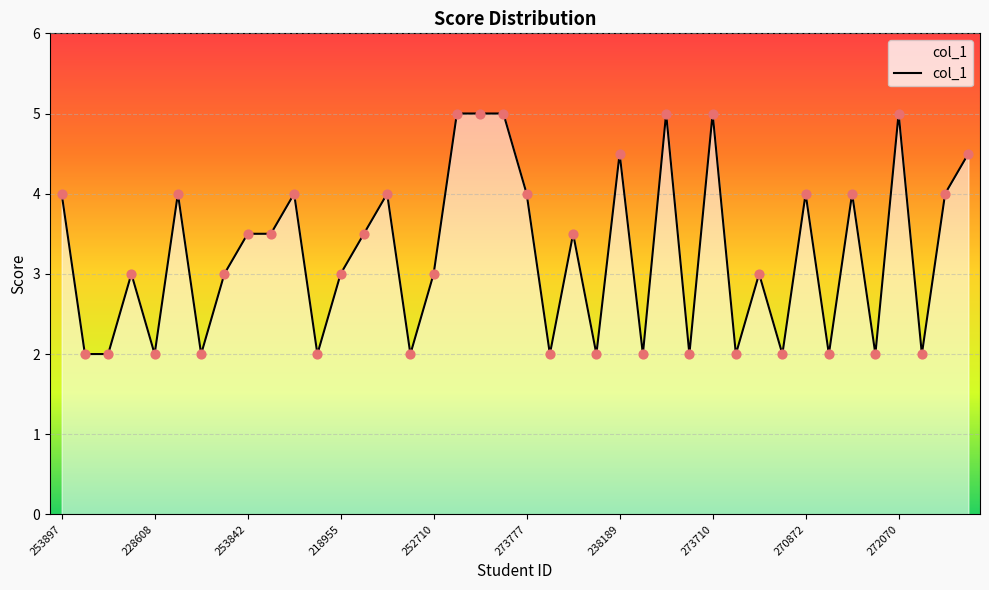

What is the smallest value displayed?

2.0